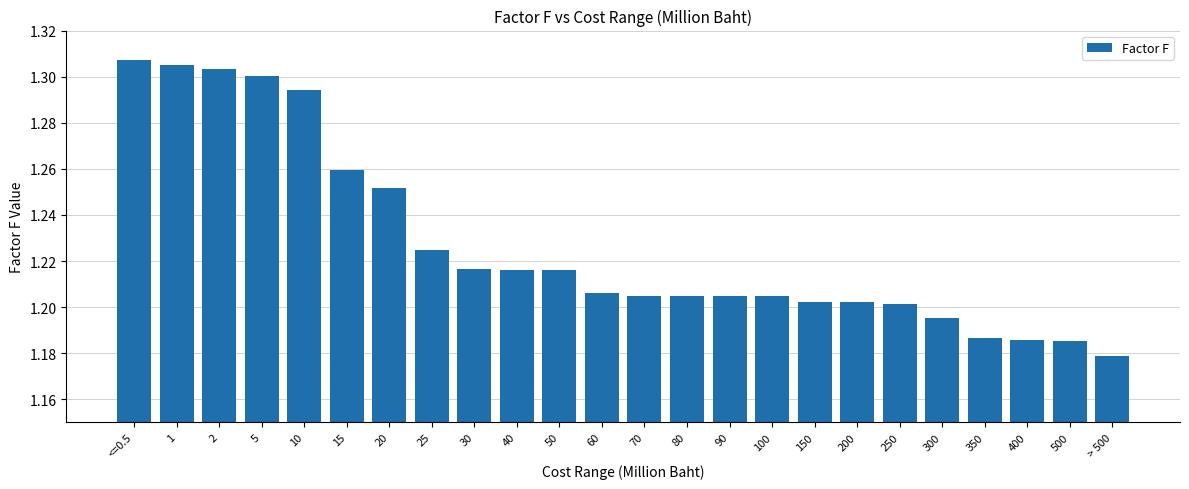

What is the change in value from 10 to 400?

-0.1